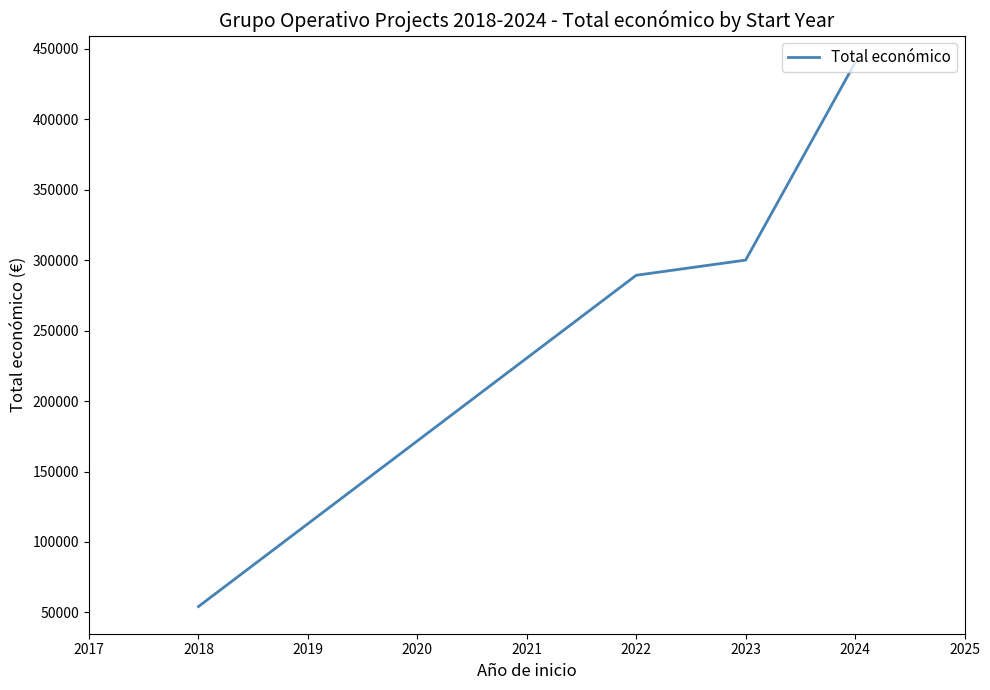

True or false: the data has more than 0 interior local peaks.

False